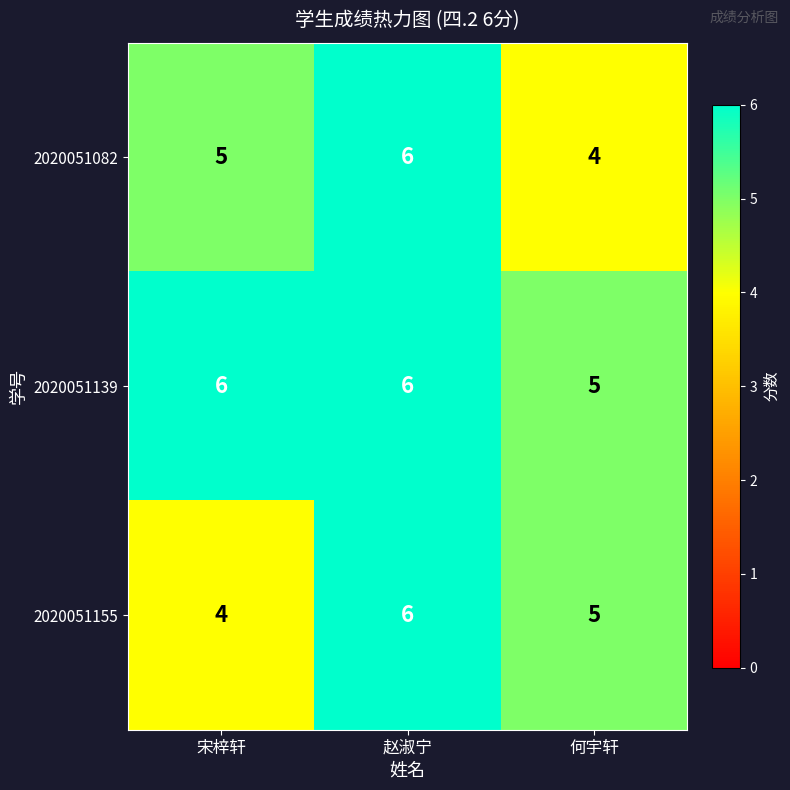

At which category is the sum across all series the highest?

赵淑宁